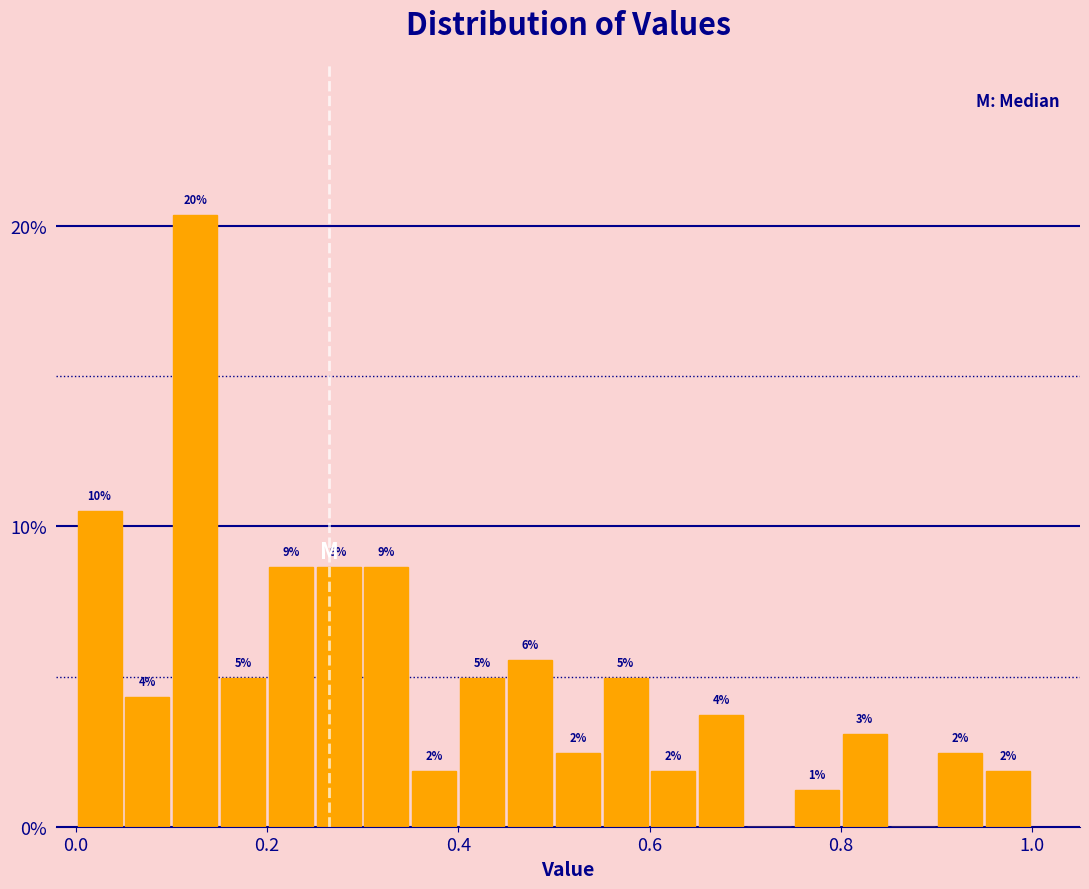

Read against the x-axis, roughly where is the centre of the tallest bar?

0.12